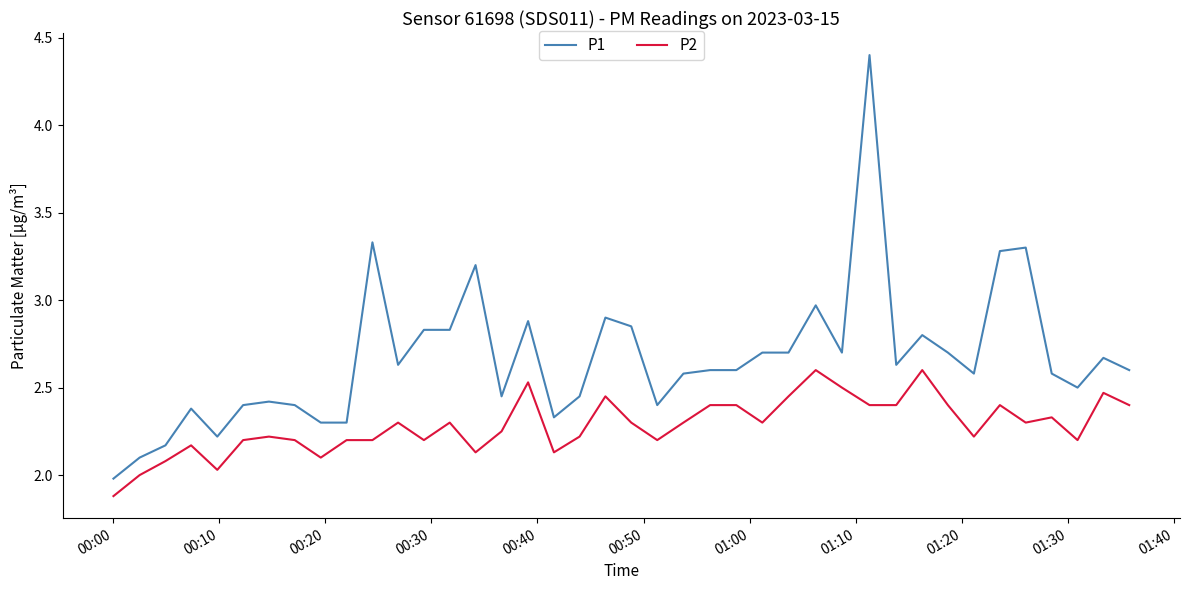

Which series has the largest range (max minus min)?

P1